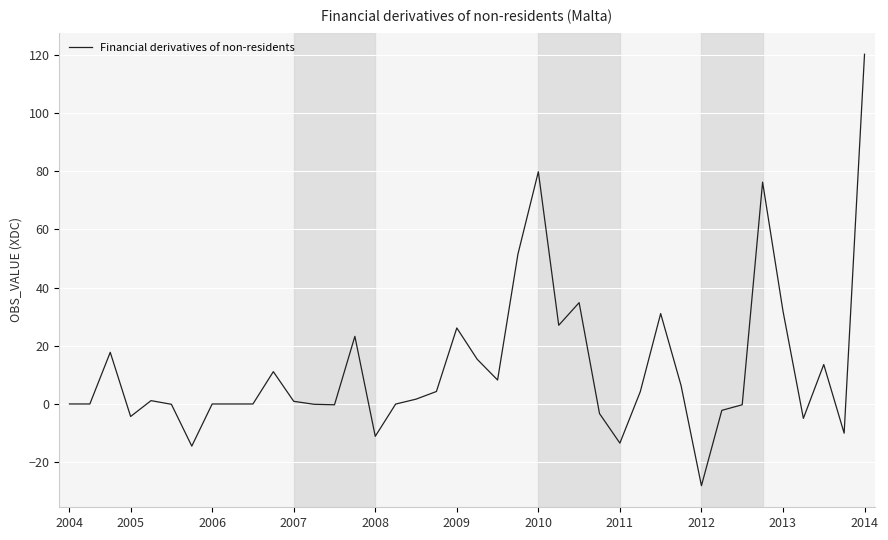

What is the maximum value shown in the chart?

120.1